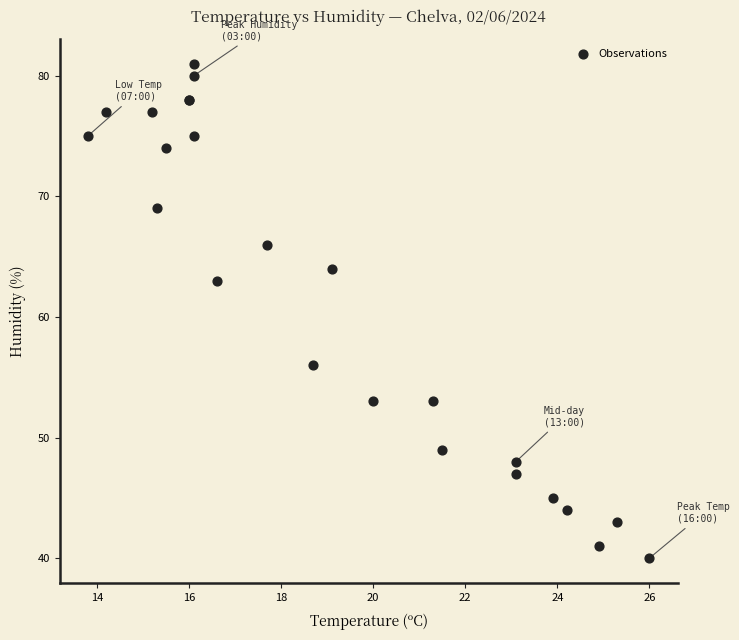

What Y value in the scatter plot is closest to 60?

63